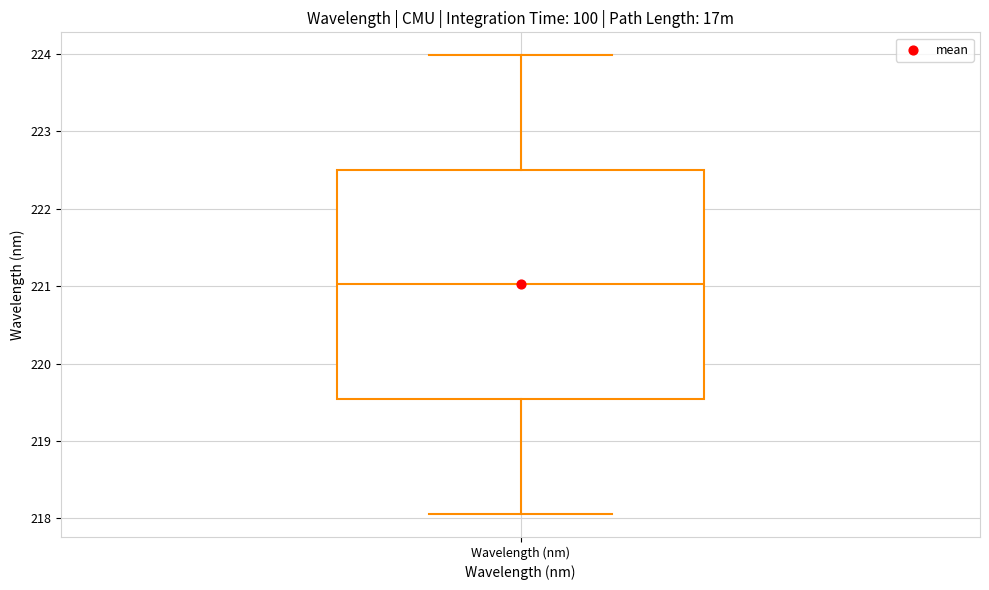

Transcribe this box plot: give where the median line is, the range the box spans, and where the two whiskers end, as read against the y-axis. The values are not printed on the chart, so give them approximately, as read against the axis.

median 221.0, box 219.5 to 222.5, whiskers 218.1 to 224.0